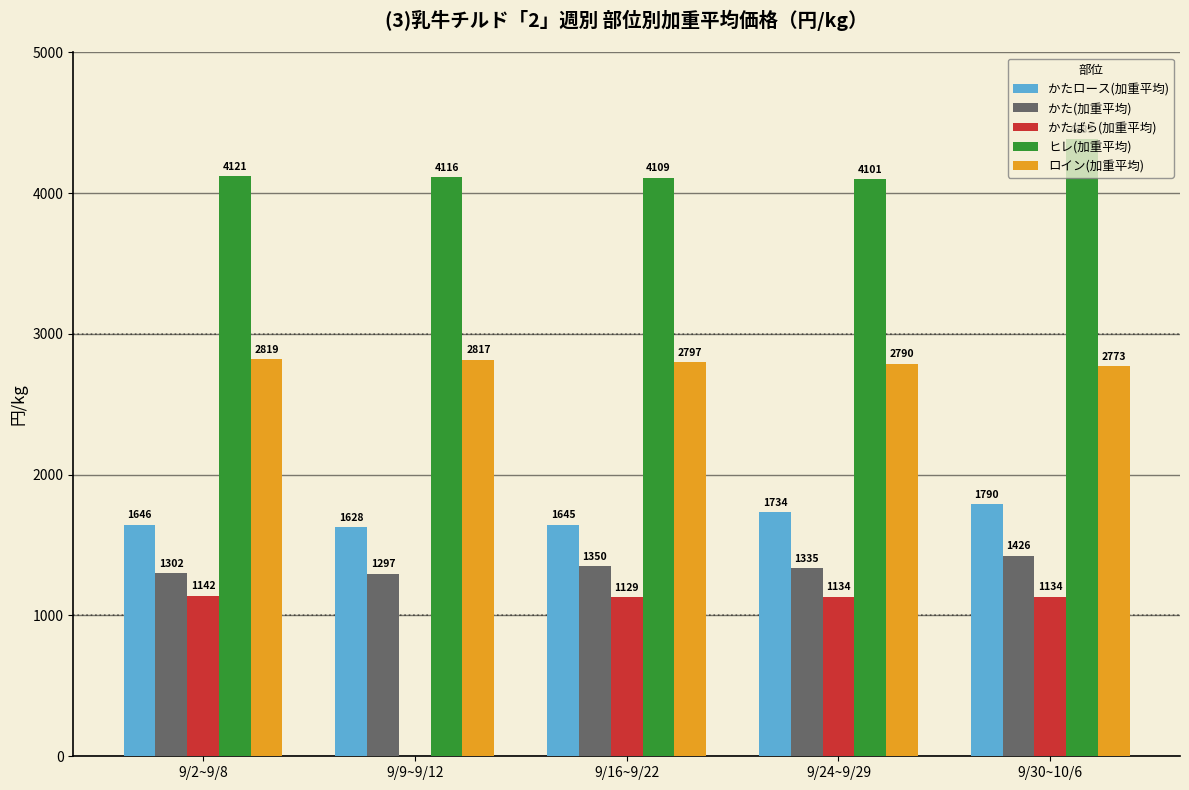

At which category is the sum across all series the highest?

9/30~10/6